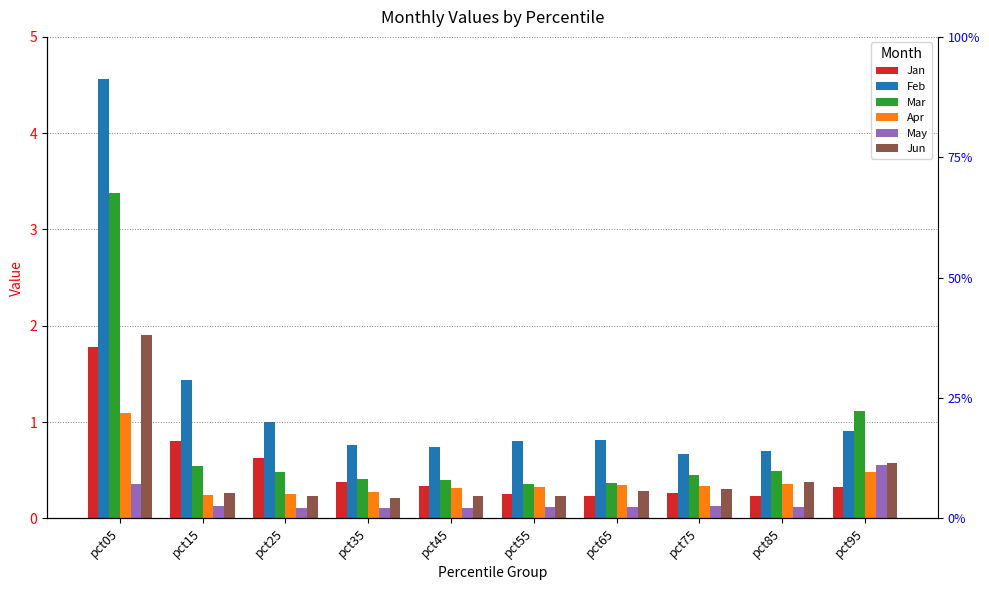

How many bars are there in each group?

6